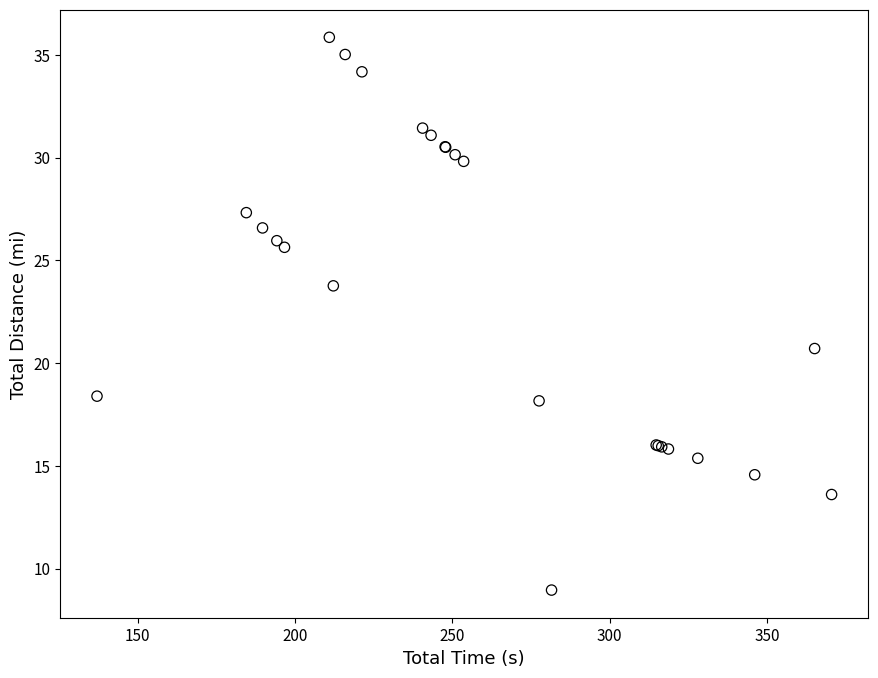

What Y value in the scatter plot is closest to 22?

20.7